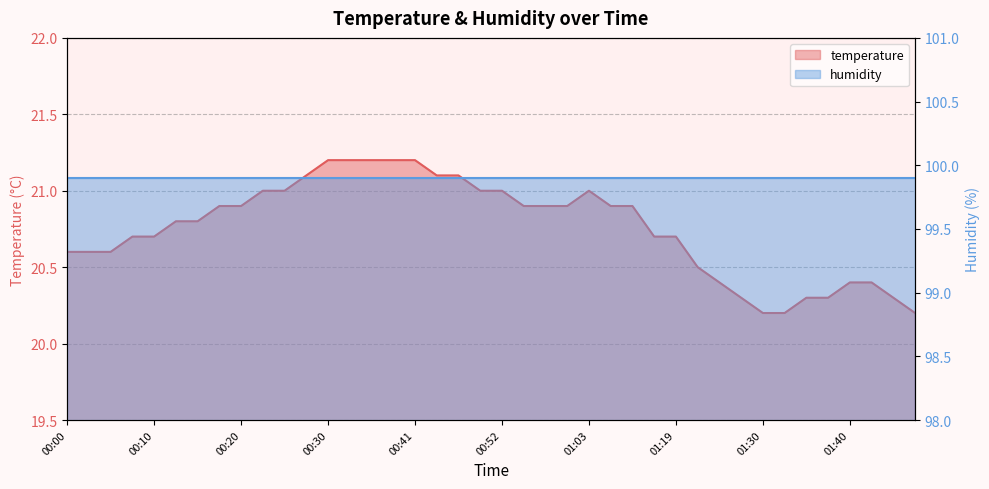

What is the label of the 37th point from the left?

01:40